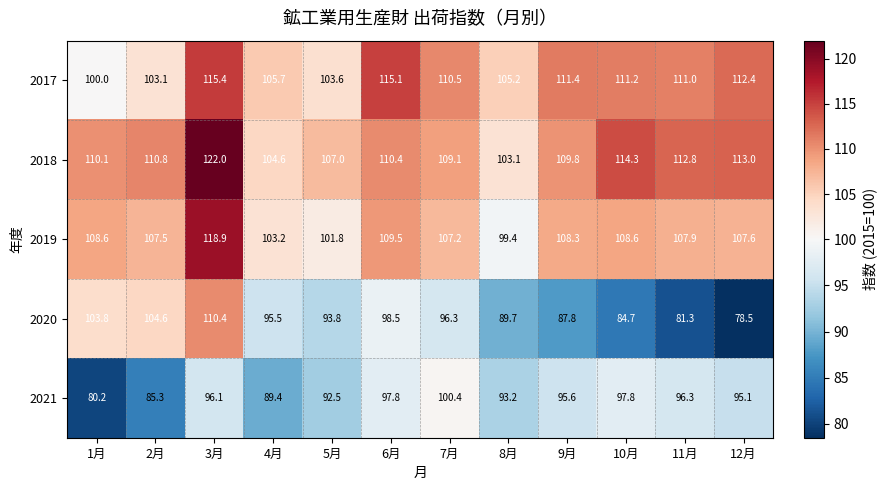

List the series in order of their peak value, lowest first.

2021, 2020, 2017, 2019, 2018